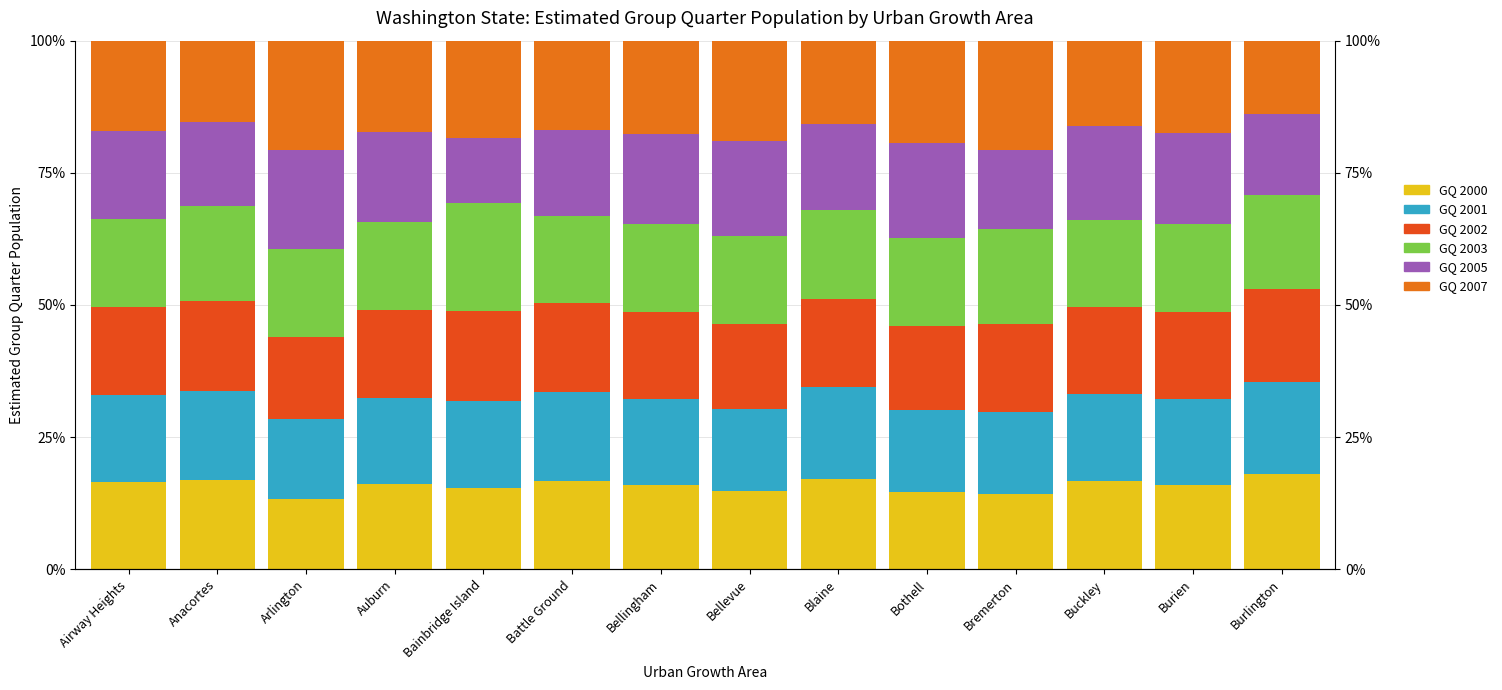

Is it true that GQ 2003 equals 16.8 at Blaine?

True